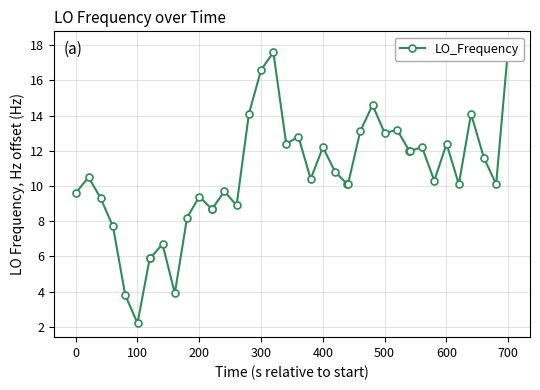

What is the average value?

10.6